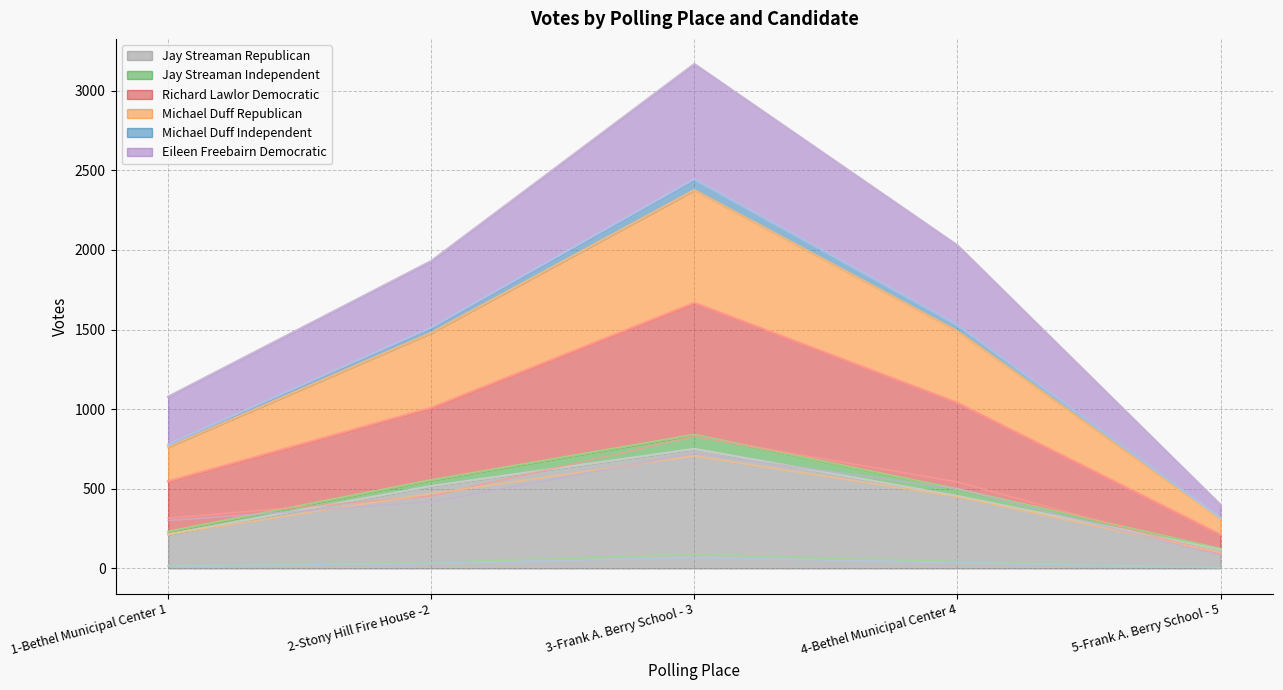

Is the value of Jay Streaman Republican at 2-Stony Hill Fire House -2 greater than the value of Eileen Freebairn Democratic at 4-Bethel Municipal Center 4?

Yes